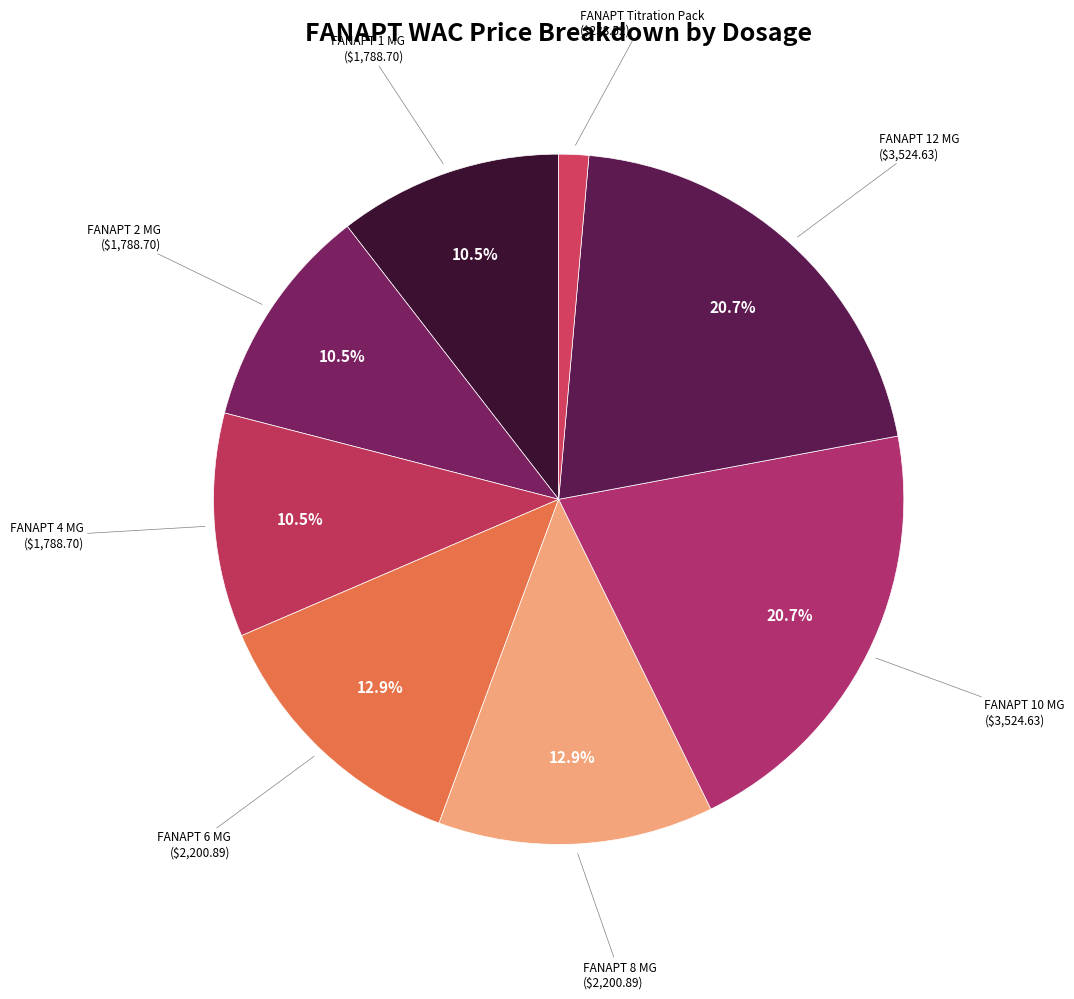

Is the sum of FANAPT 12 MG and FANAPT 1 MG greater than half?

No